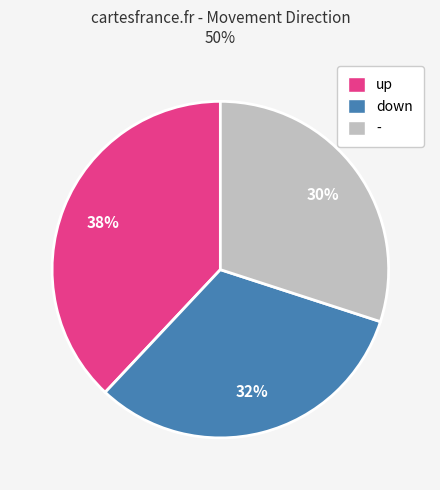

What is the ratio of the value at - to the value at down?

0.9